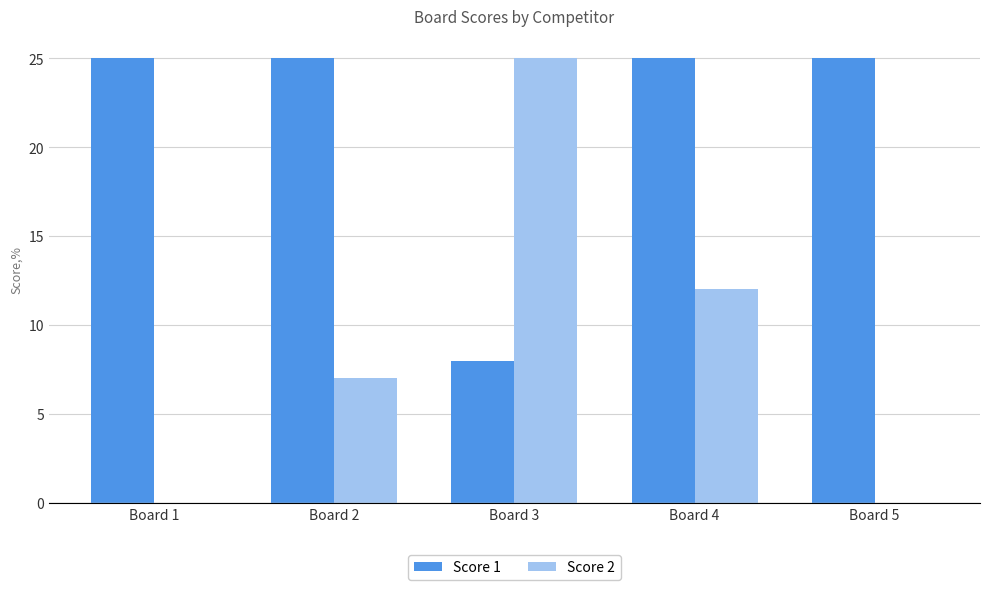

The Score 2 series shows 7 at Board 2. True or false?

True